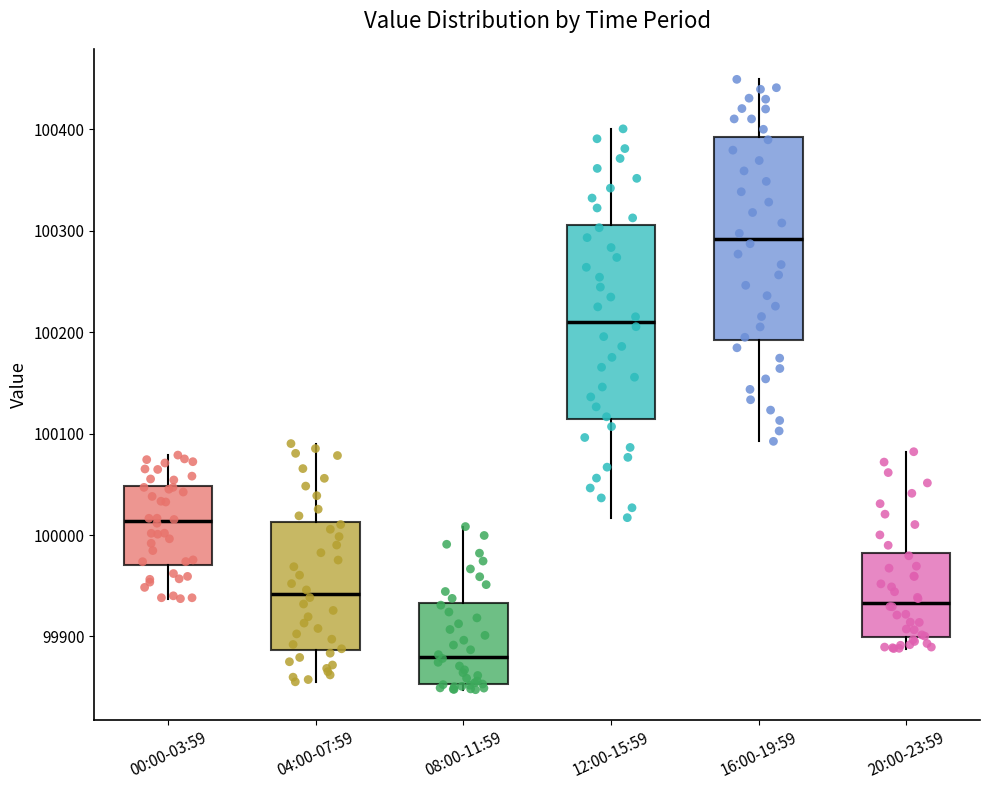

Reading left to right, read every box against the y-axis: the position of its median line, the range the box covers, and the ends of its whiskers. The values are not printed on the chart, so give them approximately, as read against the axis.

00:00-03:59: median 100010, box 99970 to 100050, whiskers 99940 to 100080
04:00-07:59: median 99940, box 99890 to 100010, whiskers 99860 to 100090
08:00-11:59: median 99880, box 99850 to 99930, whiskers 99850 (just below the box's lower edge) to 100010
12:00-15:59: median 100210, box 100110 to 100310, whiskers 100020 to 100400
16:00-19:59: median 100290, box 100190 to 100390, whiskers 100090 to 100450
20:00-23:59: median 99930, box 99900 to 99980, whiskers 99890 to 100080